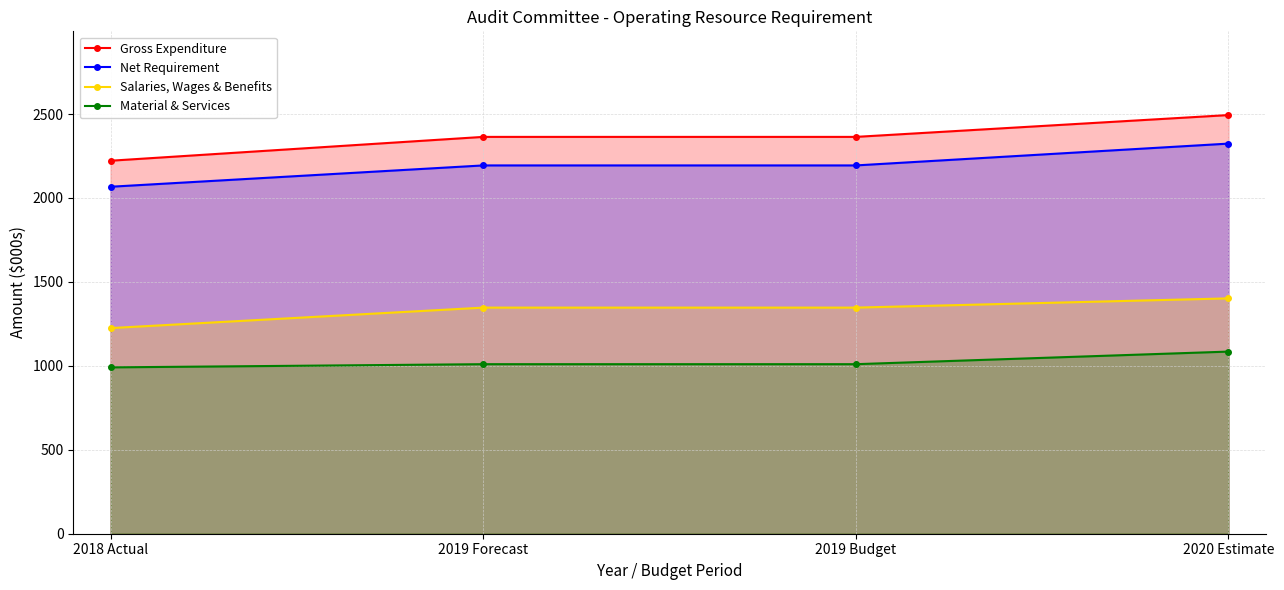

Which category has the lowest value in the Salaries, Wages & Benefits series?

2018 Actual